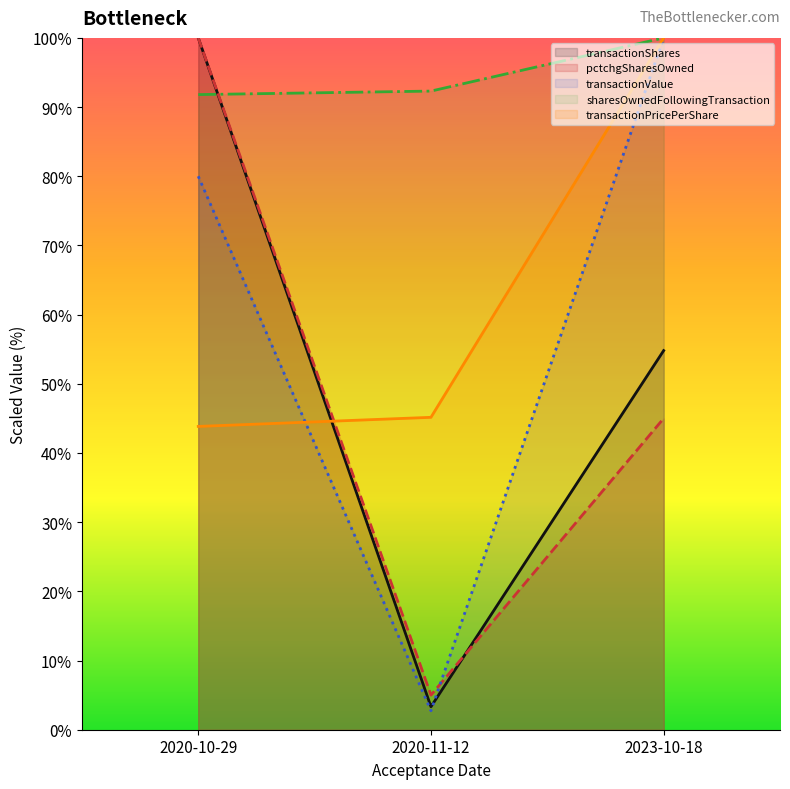

How many lines are shown in the chart?

5